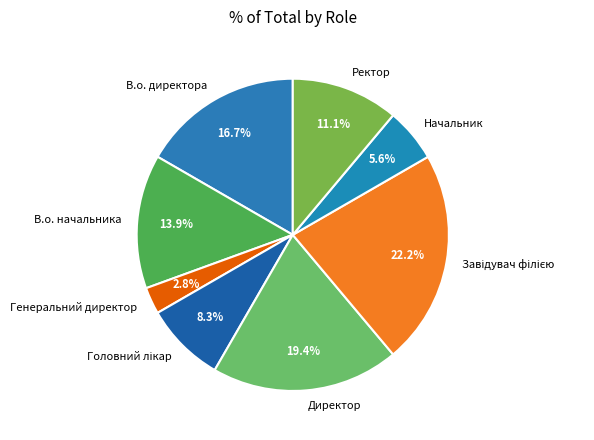

How many slices are in this pie chart?

8